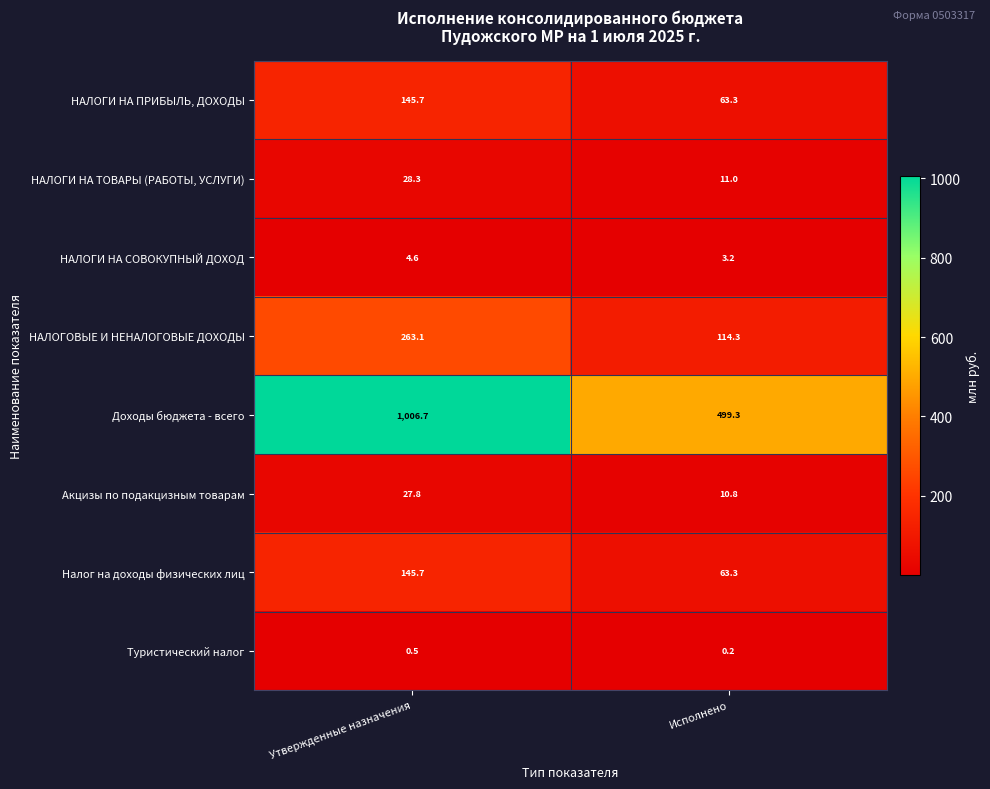

What is the maximum value shown in the chart?

1006.7